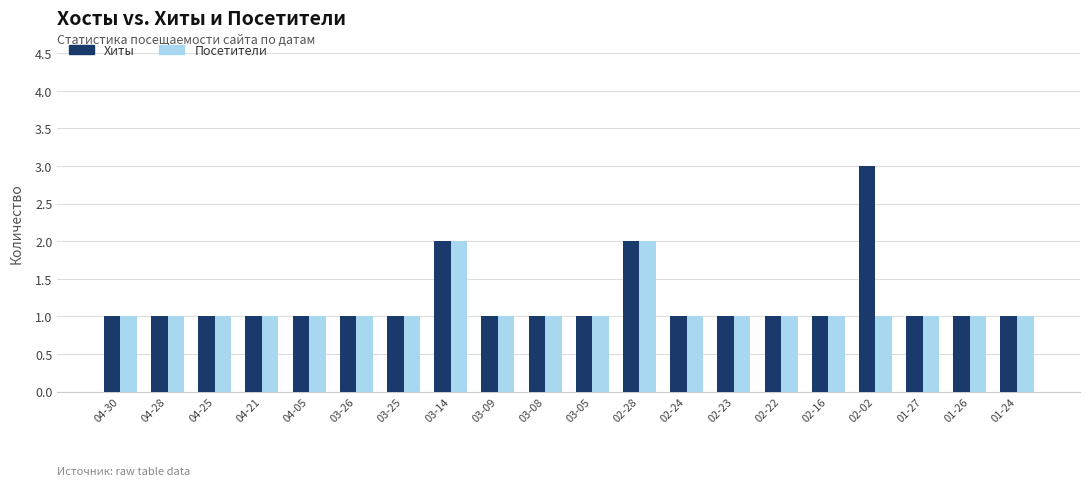

Which series has the largest range (max minus min)?

Хиты